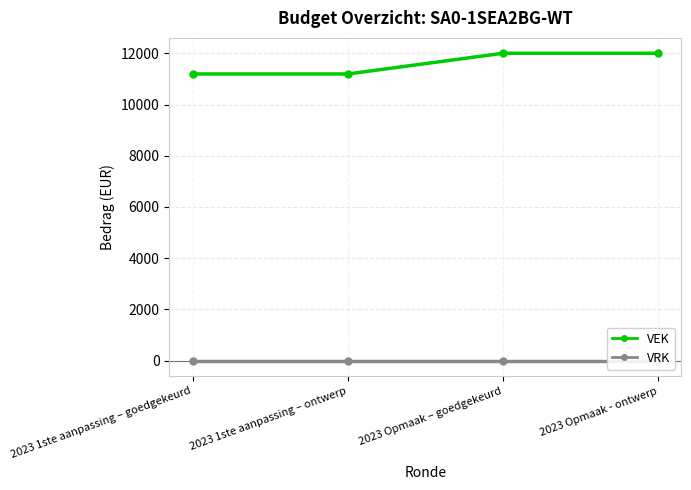

Count the number of categories in the chart.

4